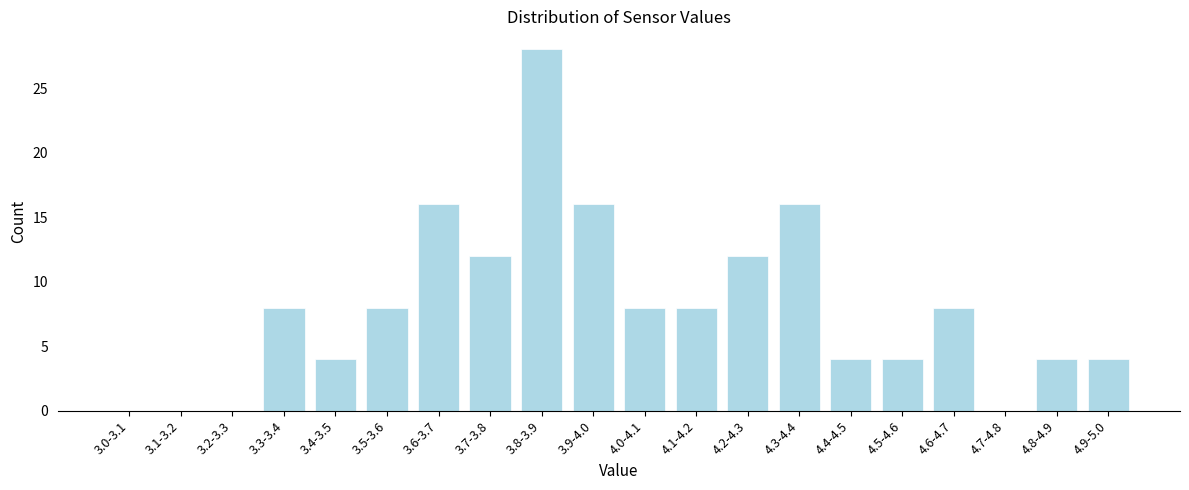

Reading left to right, list all the values displayed in this chart.

3.0-3.1=0	3.1-3.2=0	3.2-3.3=0	3.3-3.4=8	3.4-3.5=4	3.5-3.6=8	3.6-3.7=16	3.7-3.8=12	3.8-3.9=28	3.9-4.0=16	4.0-4.1=8	4.1-4.2=8	4.2-4.3=12	4.3-4.4=16	4.4-4.5=4	4.5-4.6=4	4.6-4.7=8	4.7-4.8=0	4.8-4.9=4	4.9-5.0=4